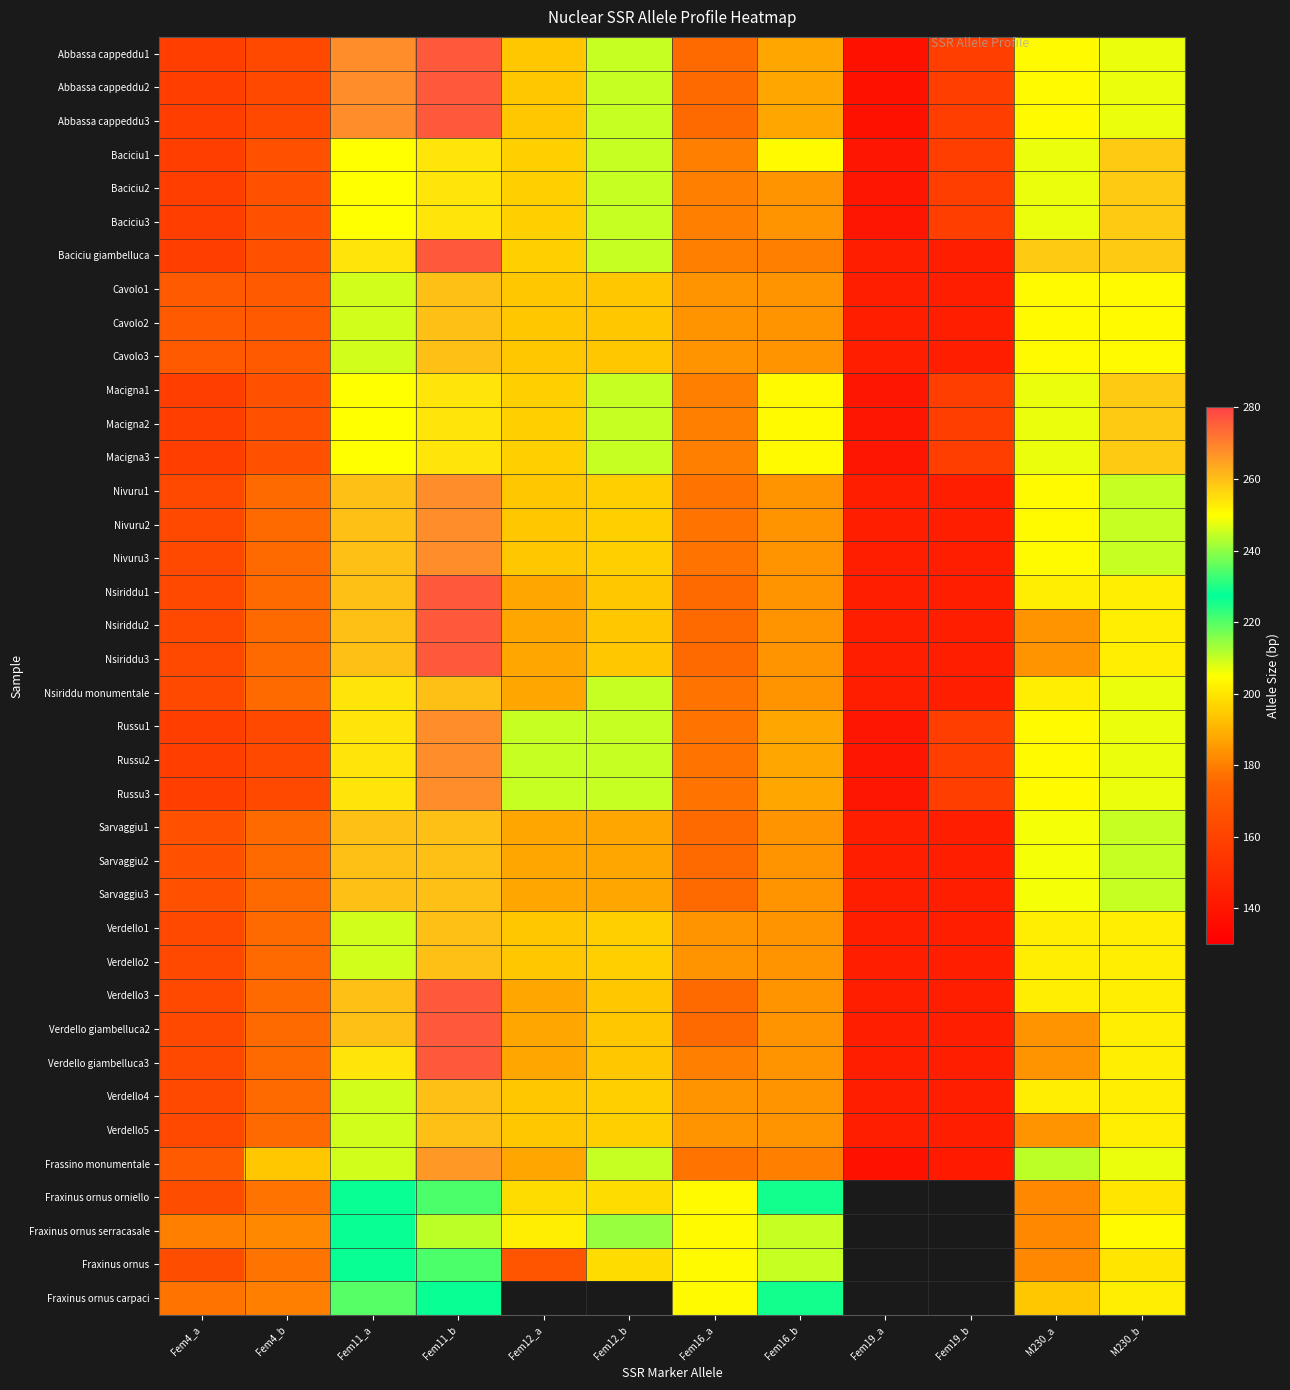

How many distinct data groups are displayed?

38